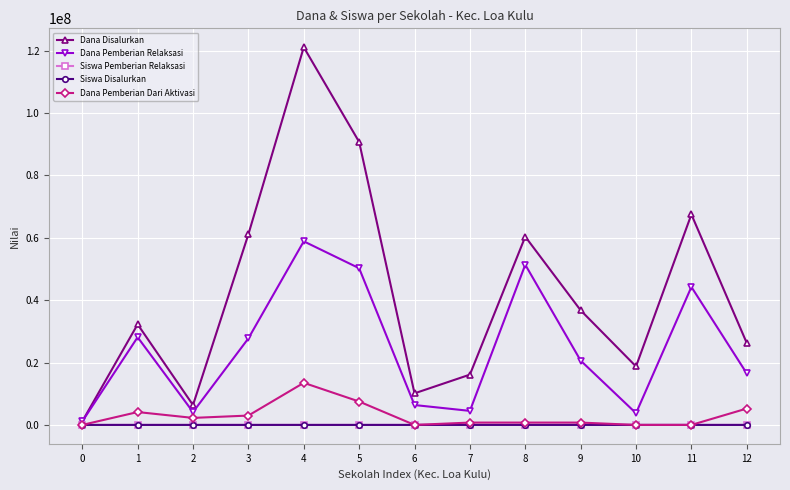

At which category is the sum across all series the highest?

4